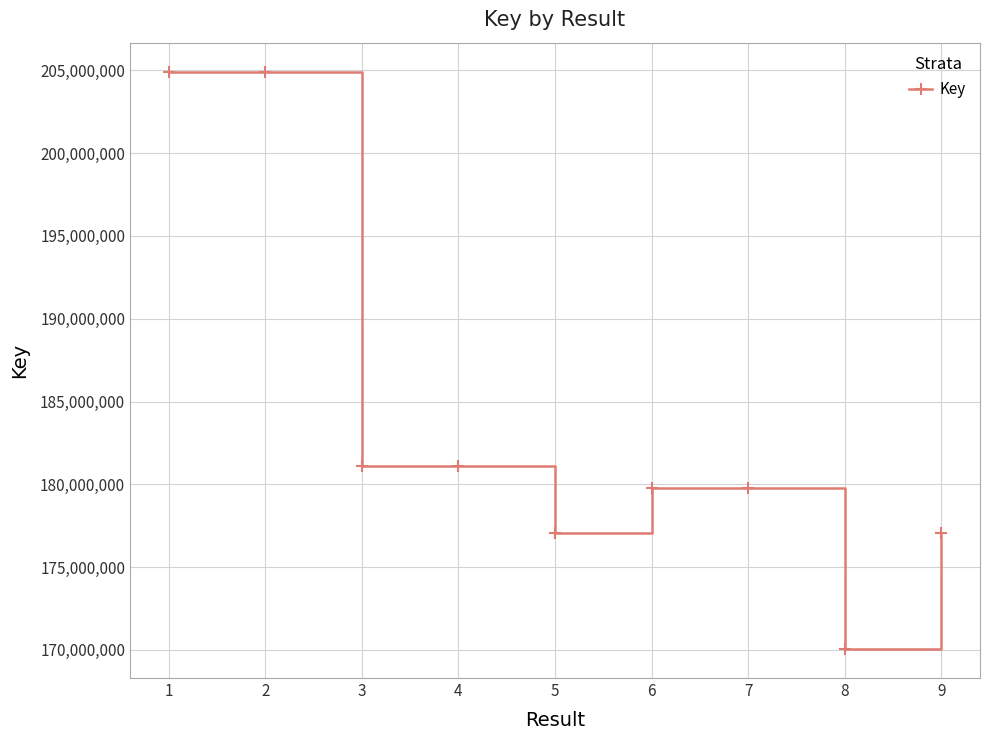

Does the chart have visible grid lines?

Yes